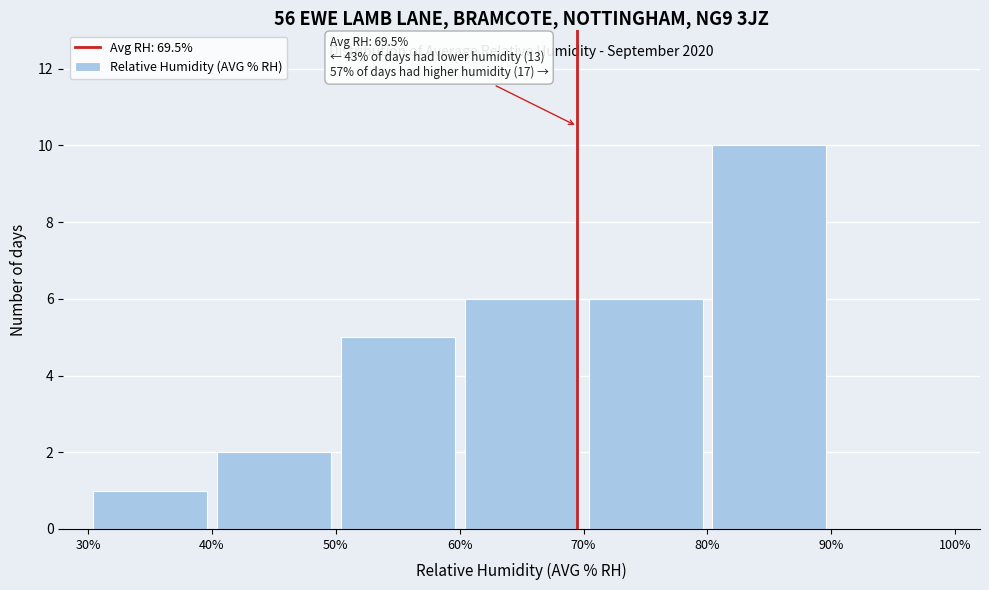

Which range on the x-axis has the tallest bar?

80% to 90%